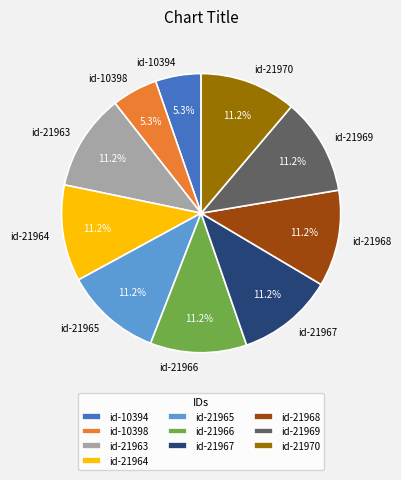

Does id-21969 account for over 50% of the chart?

No